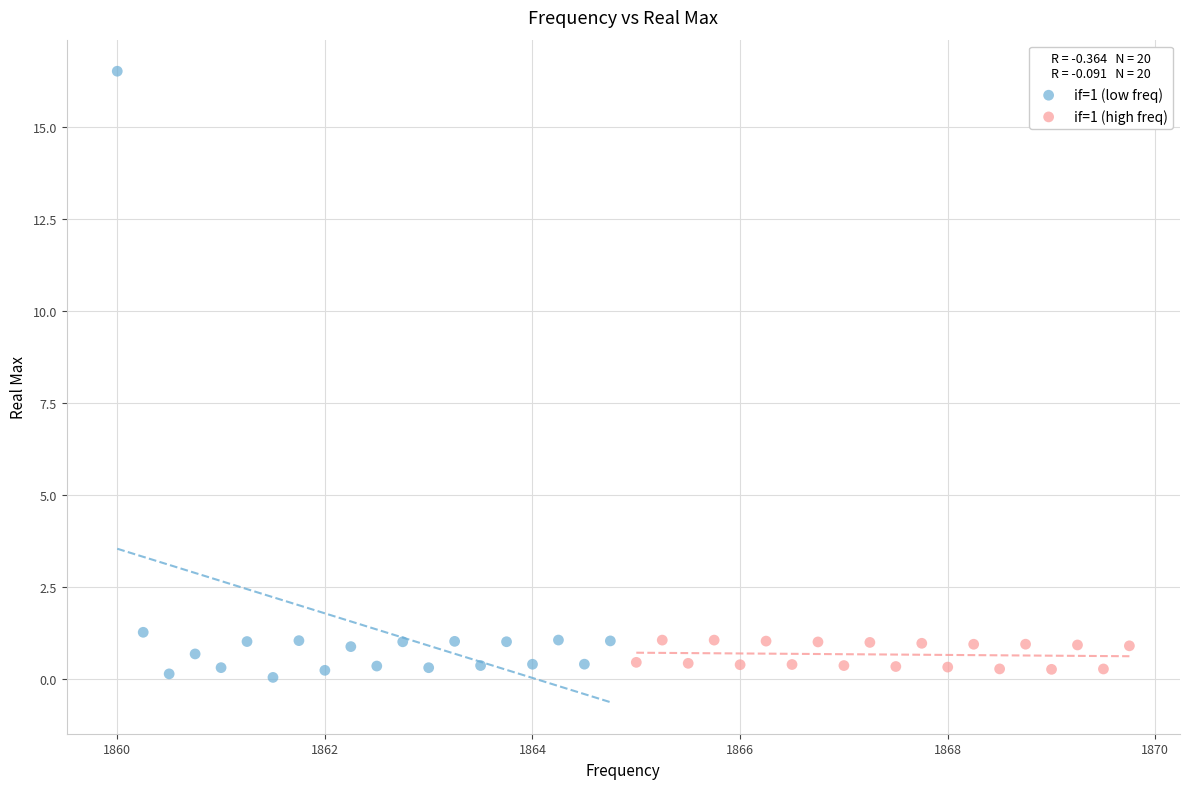

Which series has the widest spread of Y values?

if=1 (low freq)